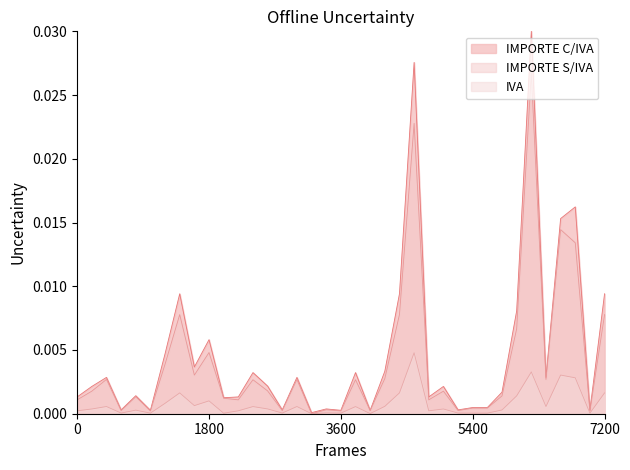

True or false: IVA has more than 2 points higher than both neighbors.

True